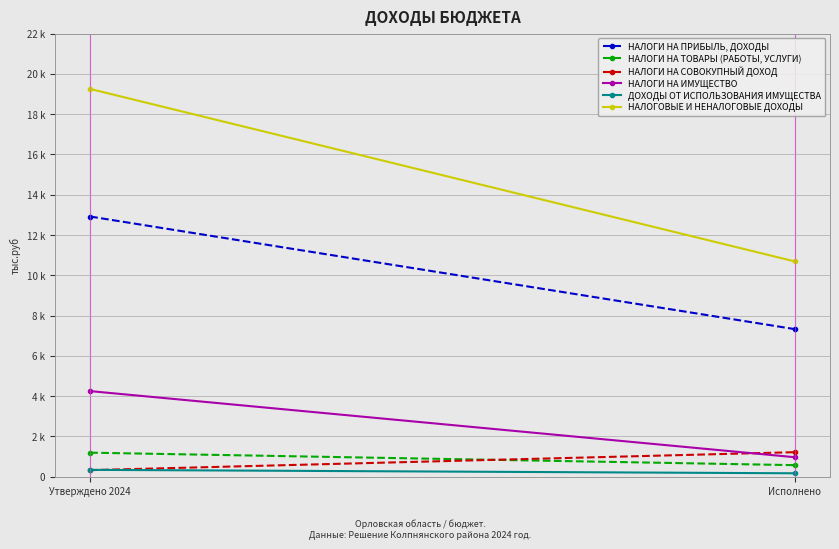

What position from the right is Исполнено?

1